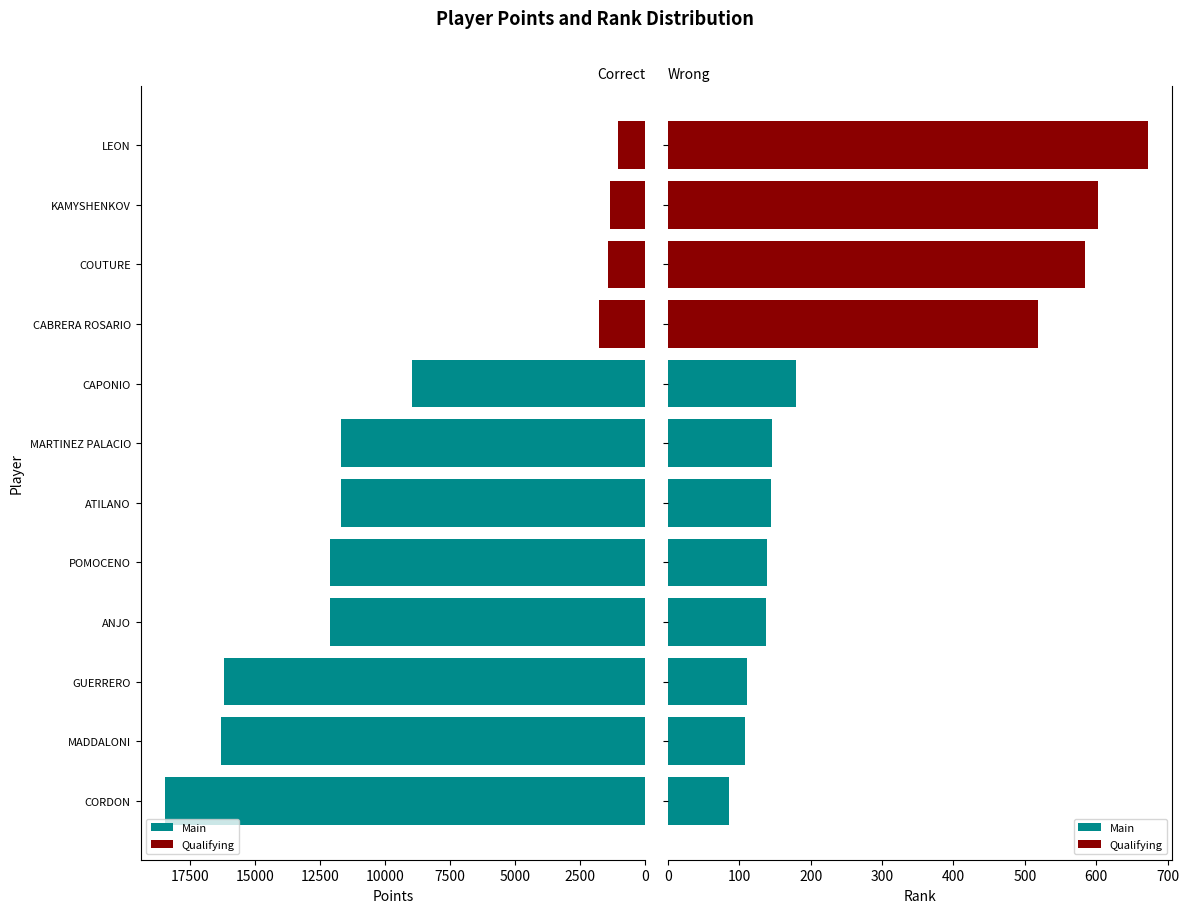

Is the value of Rank at ATILANO greater than the value of Points at CAPONIO?

No